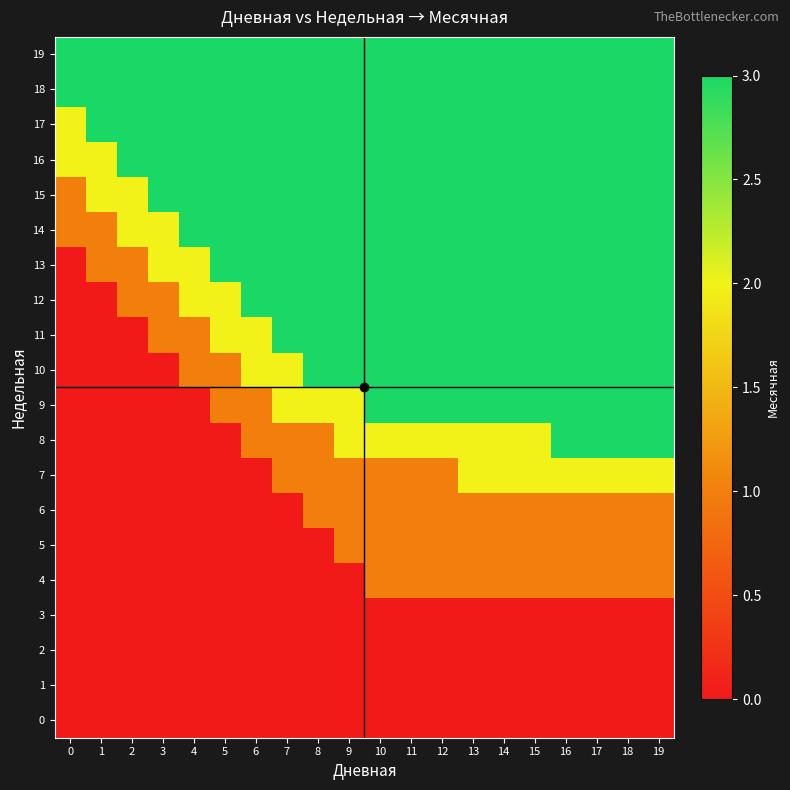

How many series are shown in this chart?

20